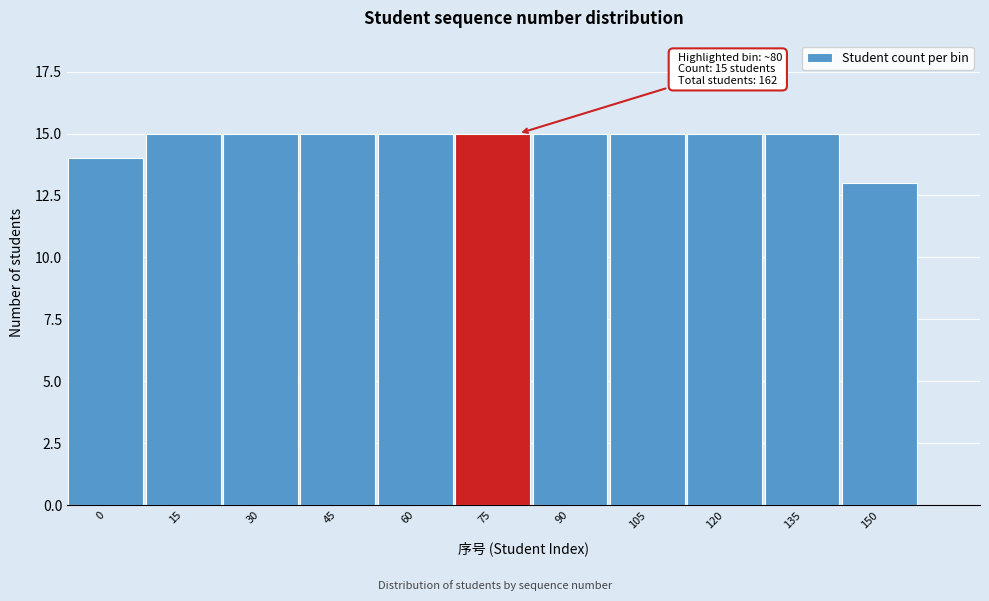

Reading left to right, what are all the values shown in this chart?

0=14	15=15	30=15	45=15	60=15	75=15	90=15	105=15	120=15	135=15	150=13